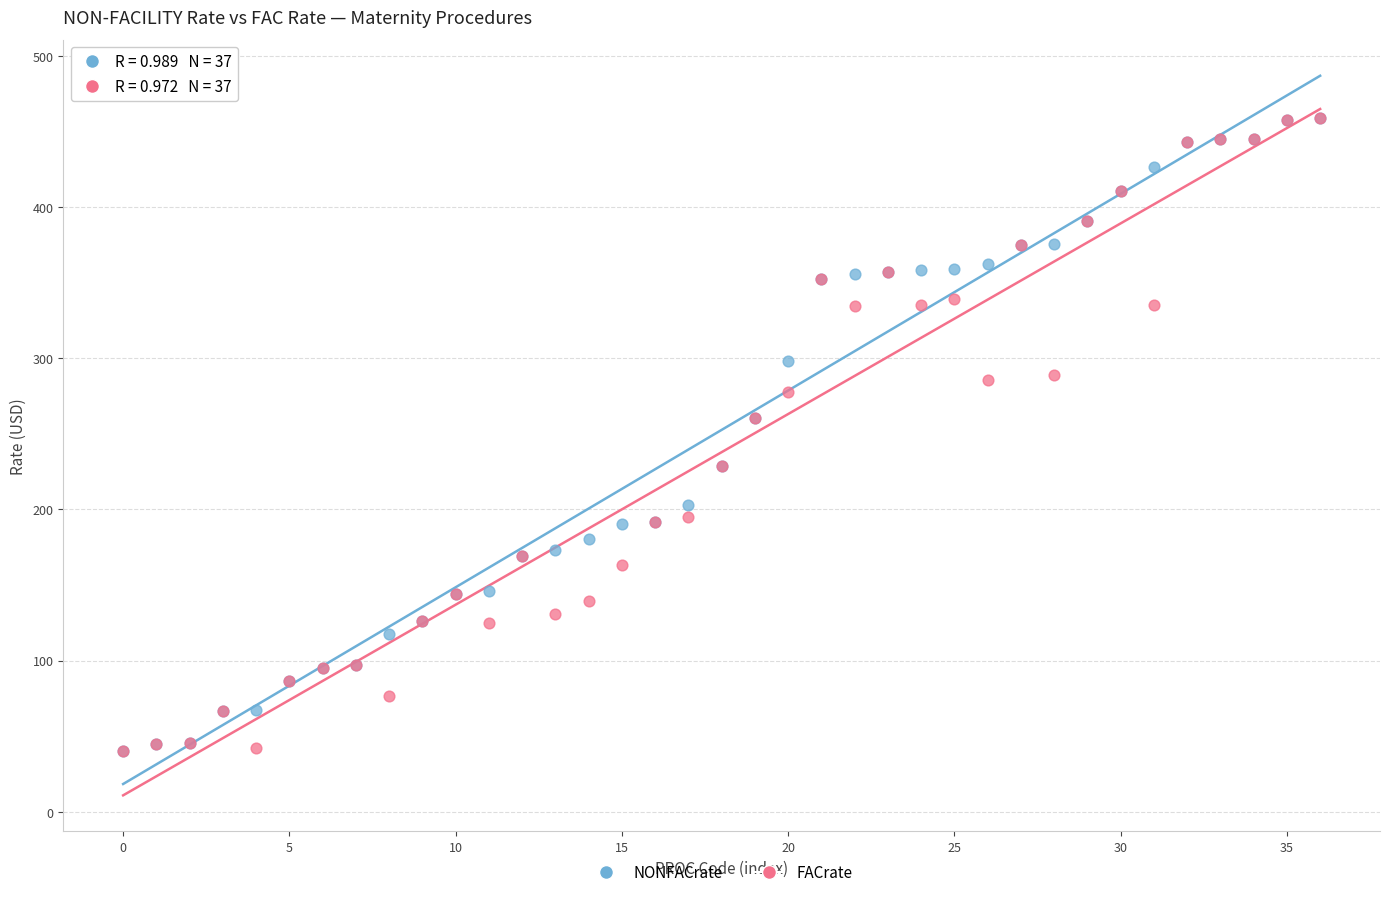

What are all the series names shown in the legend?

NONFACrate, FACrate